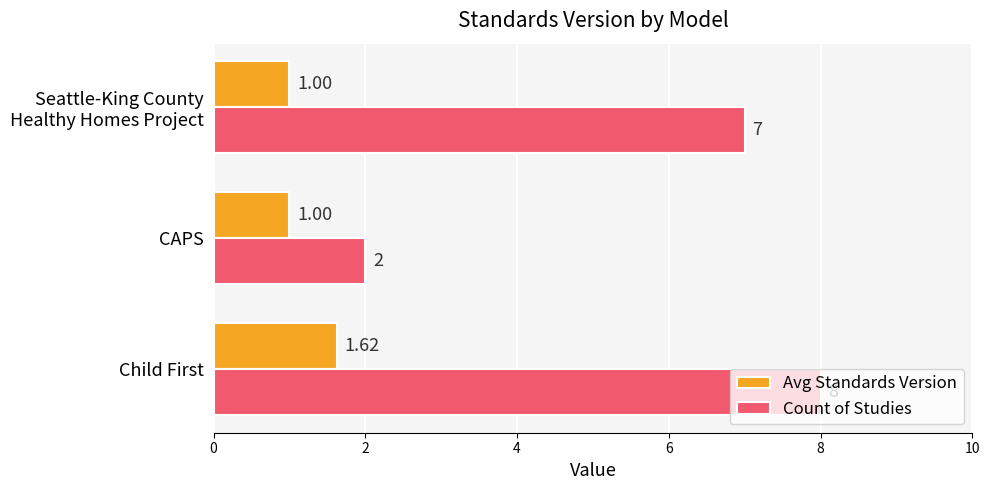

Which series has the largest range (max minus min)?

Count of Studies